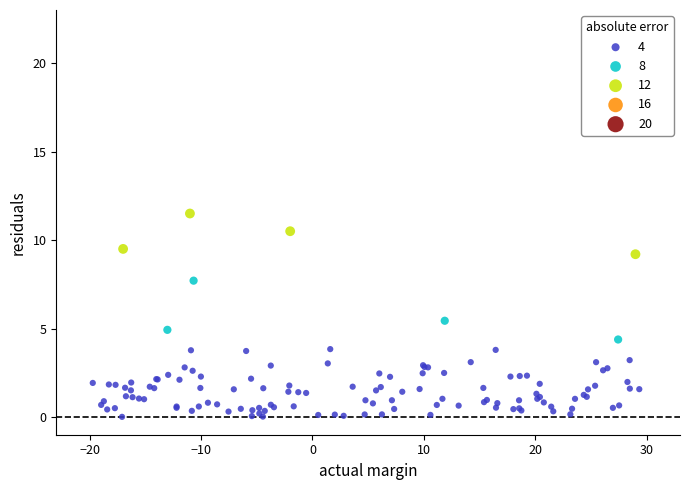

Which series has the widest spread of Y values?

4